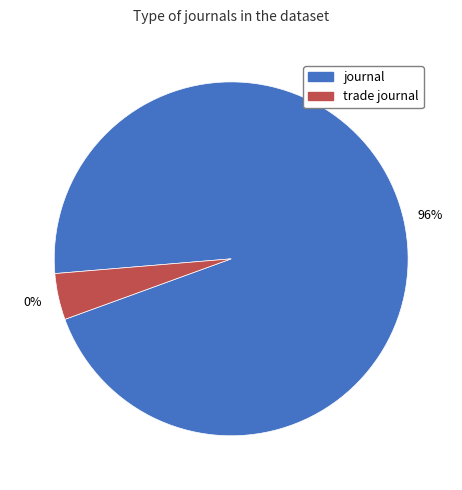

Is it true that trade journal is 13% of the pie?

False